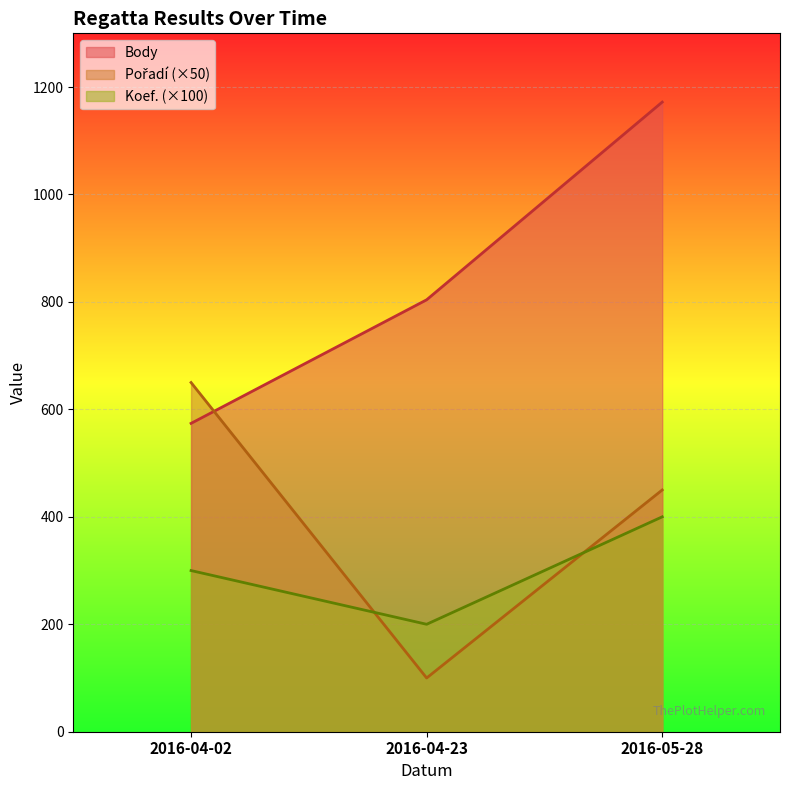

What is the label of the 2nd point from the right?

2016-04-23